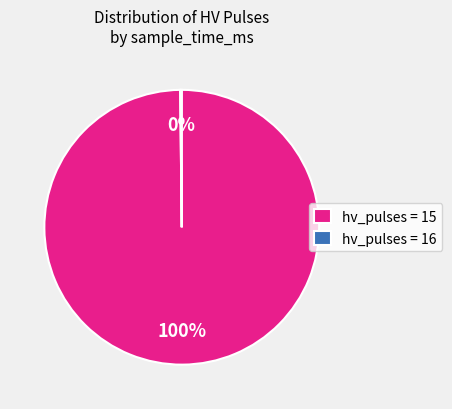

The hv_pulses = 15 slice represents 100% of the pie. True or false?

True